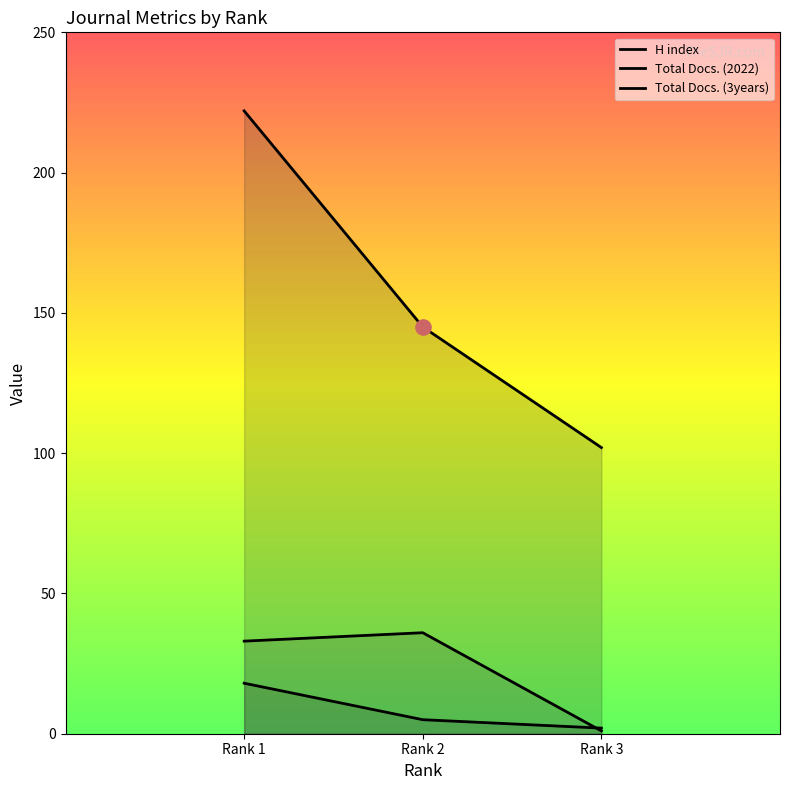

What is the total value across all series at Rank 3?

105